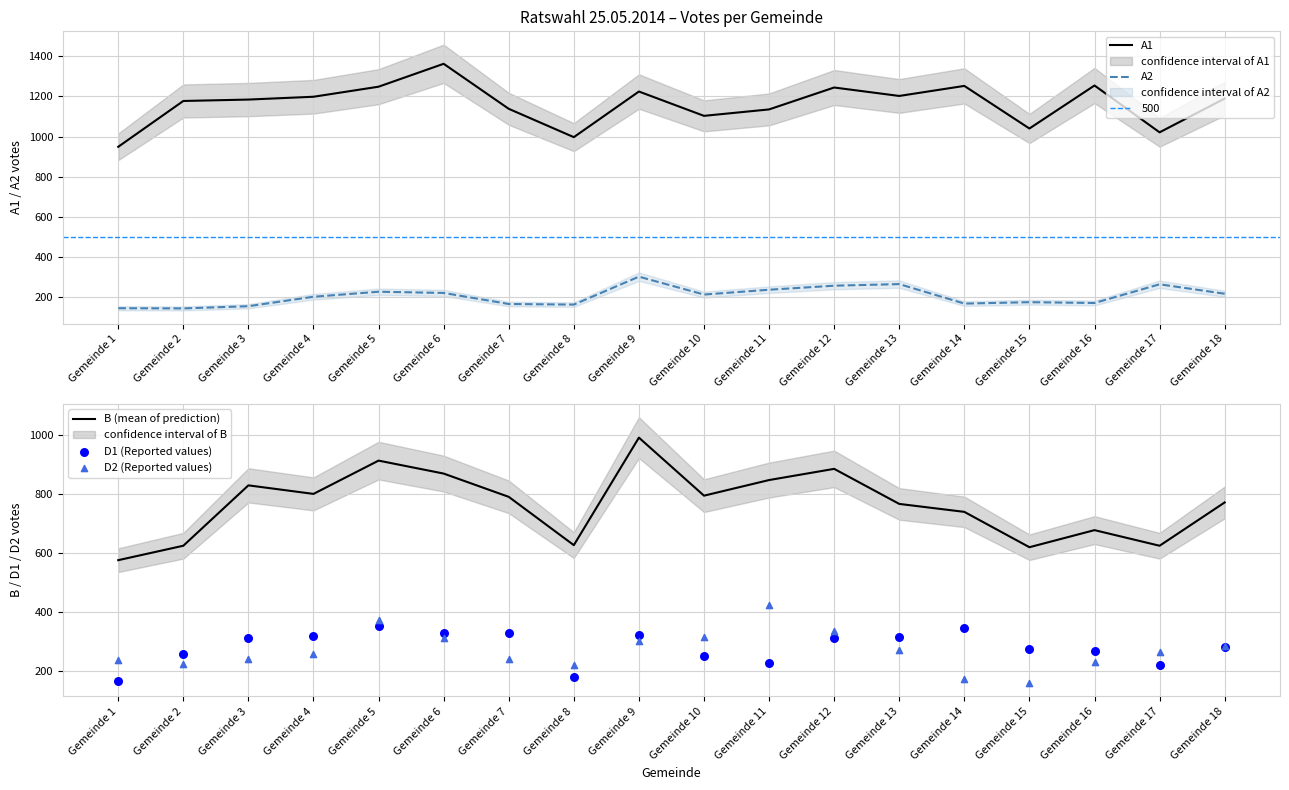

What are all the series names shown in the legend?

A1, A2, B (mean of prediction), D1 (Reported values), D2 (Reported values)